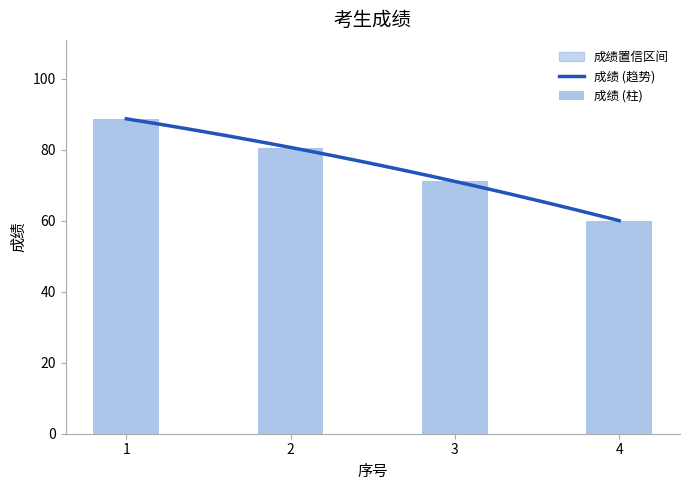

List the labels in order of value, largest first.

1, 2, 3, 4